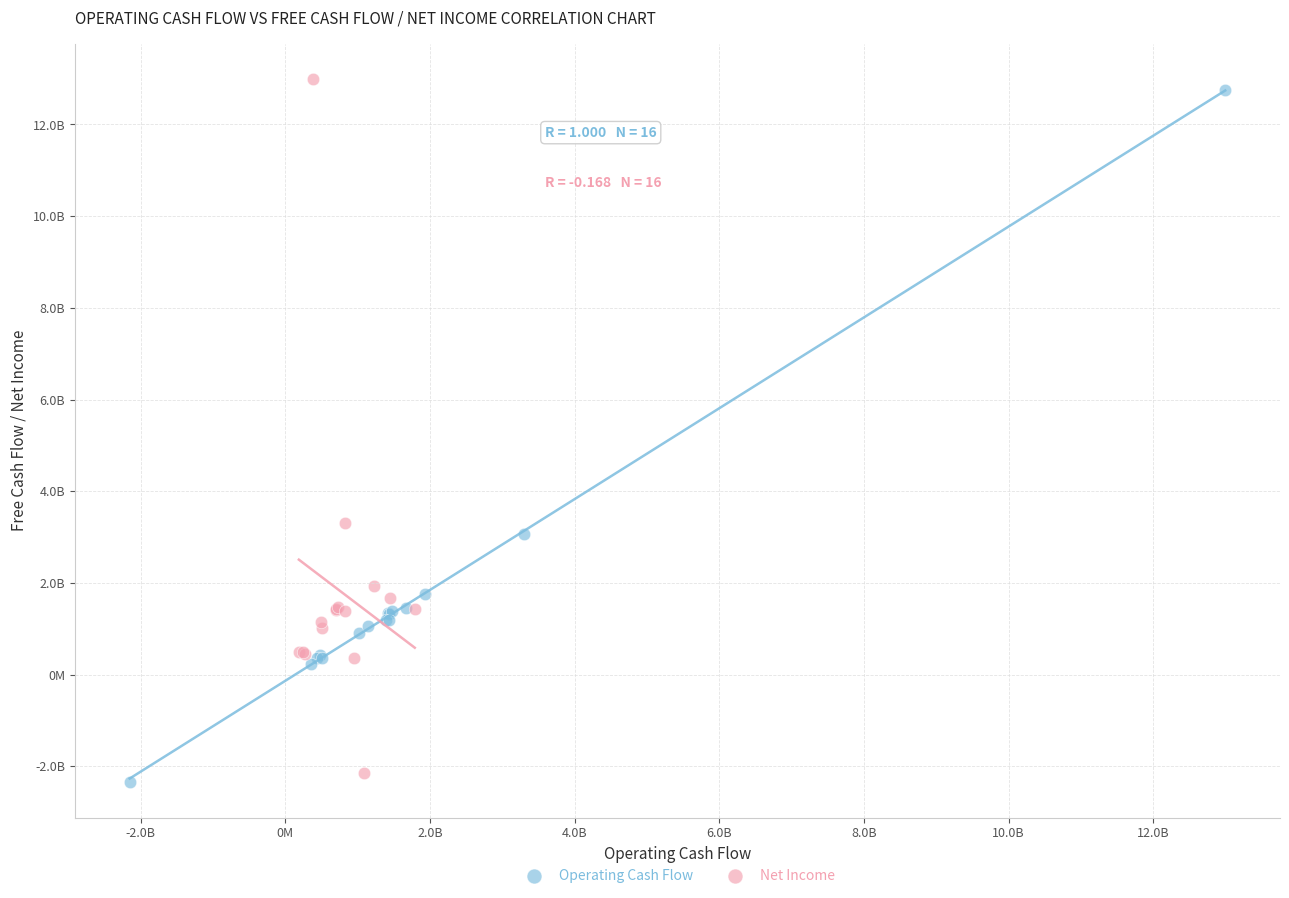

What are all the series names shown in the legend?

Operating Cash Flow, Net Income